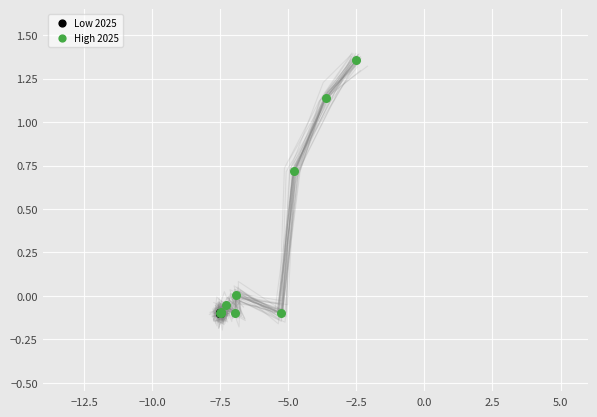

What are all the series names shown in the legend?

Low 2025, High 2025